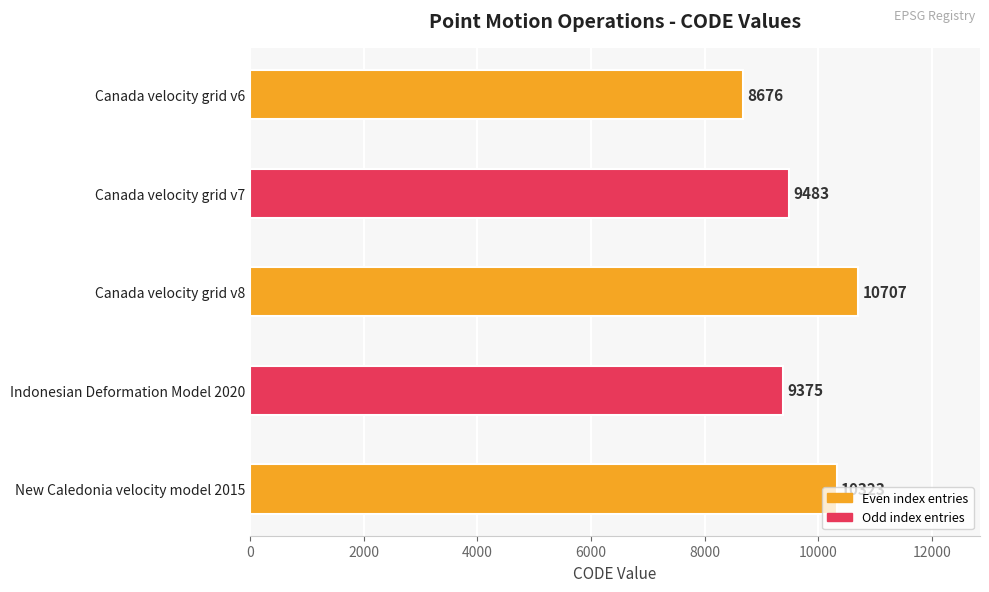

What is the difference between the maximum and minimum values?

2031